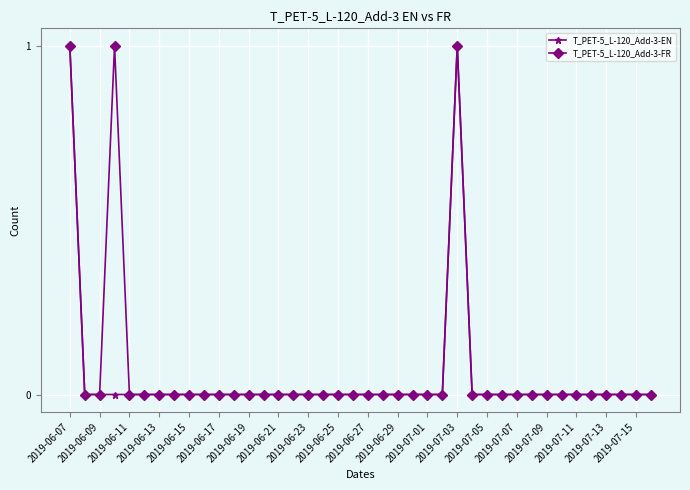

True or false: T_PET-5_L-120_Add-3-FR and T_PET-5_L-120_Add-3-EN intersect in this chart.

False